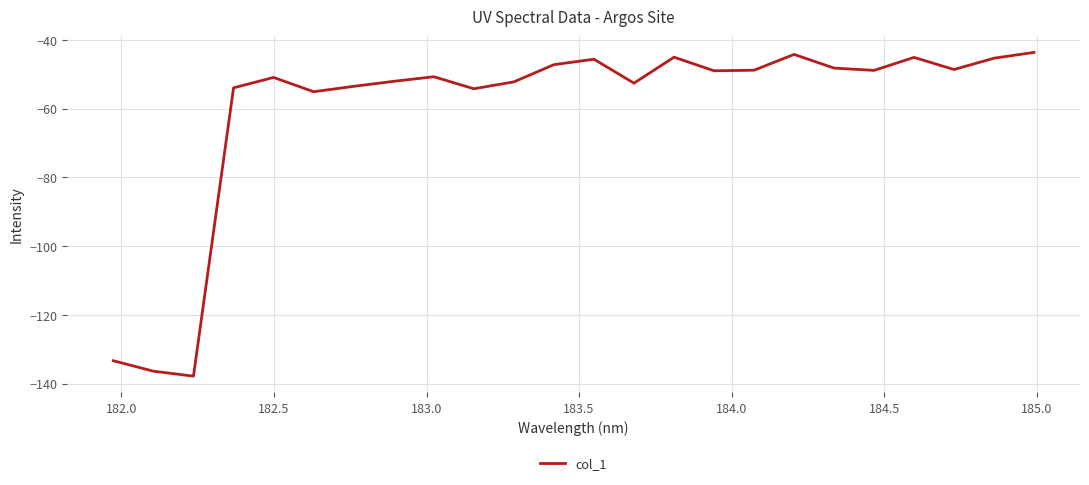

What is the maximum value shown in the chart?

-43.6